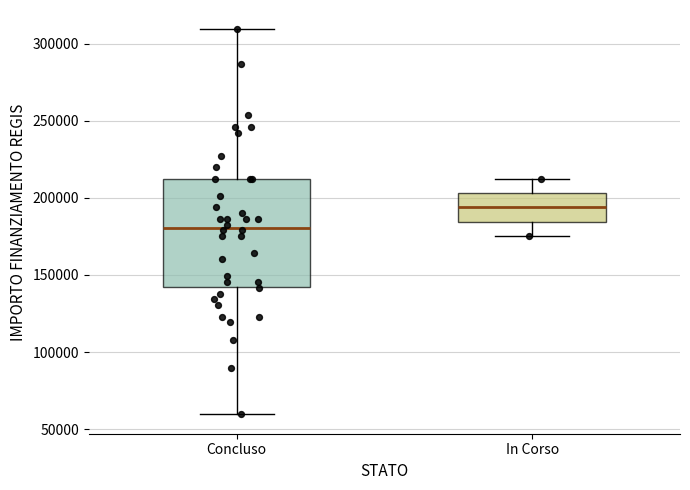

Where is the lower edge of the box for In Corso on the y-axis? The values are not printed on the chart, so give them approximately, as read against the axis.

185000